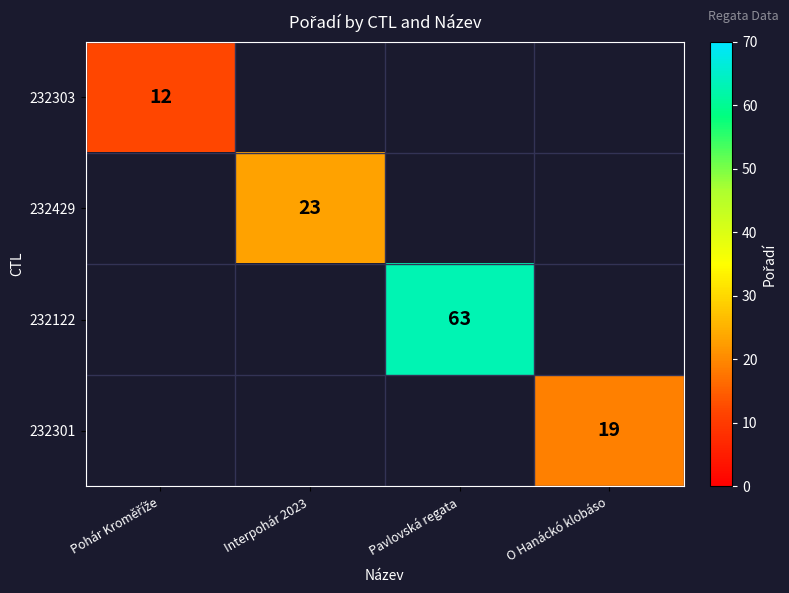

True or false: 232429 has a value of 23 at Interpohár 2023.

True